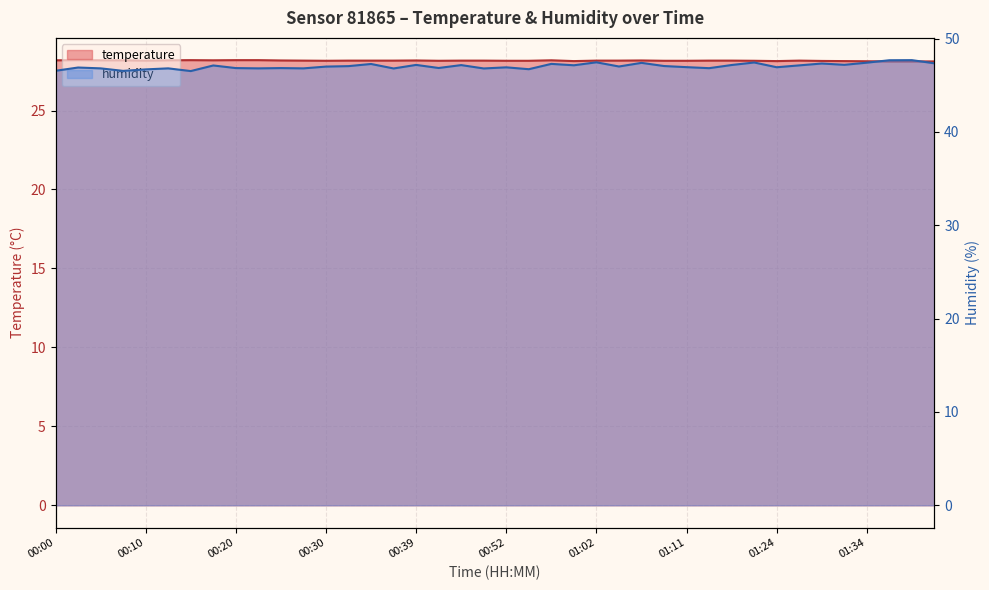

The humidity series shows 46.8 at 00:49. True or false?

True